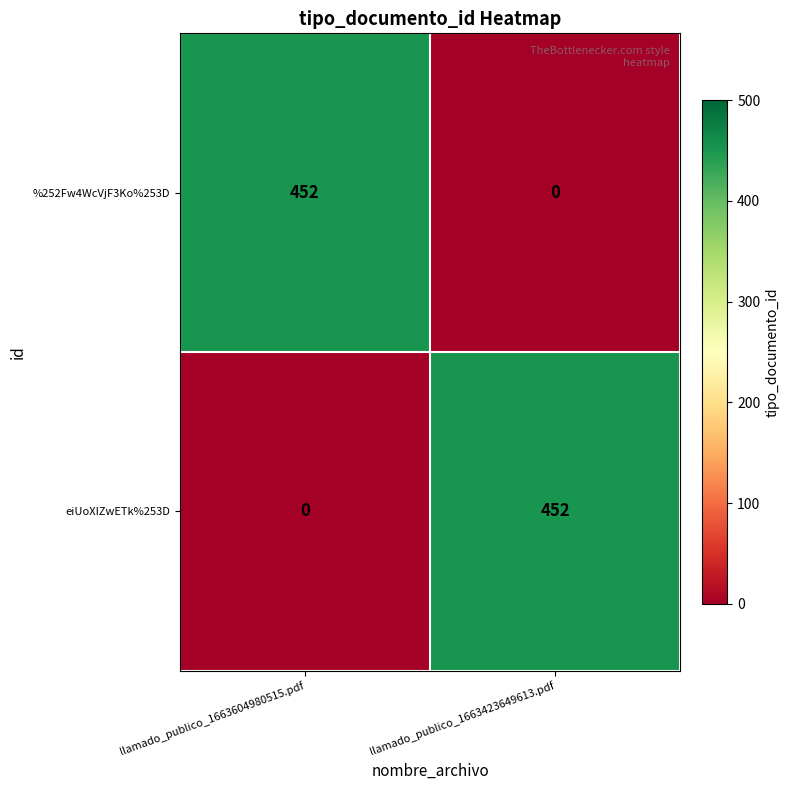

Rank the series at llamado_publico_1663423649613.pdf from highest to lowest value.

eiUoXIZwETk%253D, %252Fw4WcVjF3Ko%253D